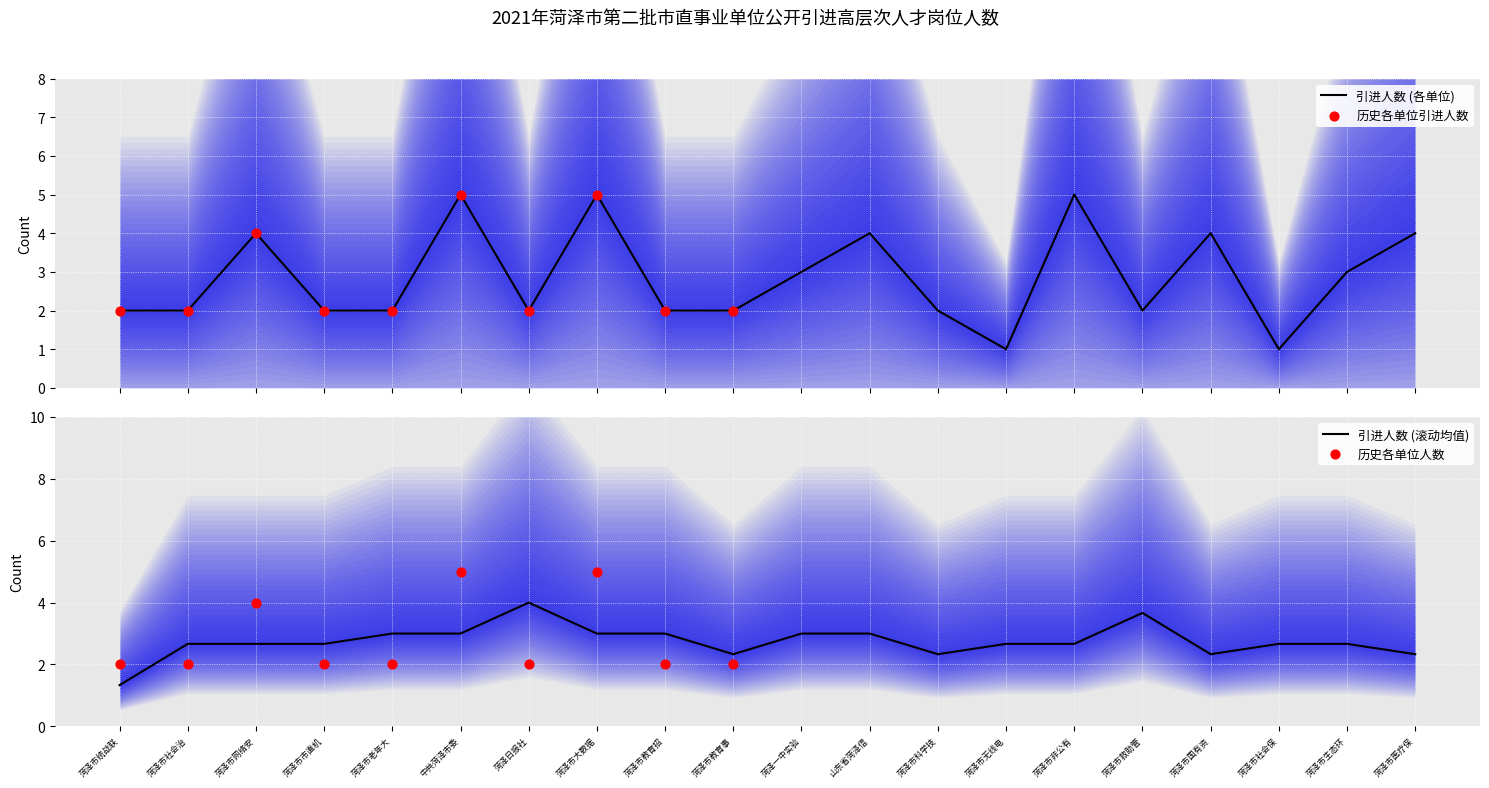

At which label does 引进人数 (滚动均值) first exceed 2?

菏泽市社会治